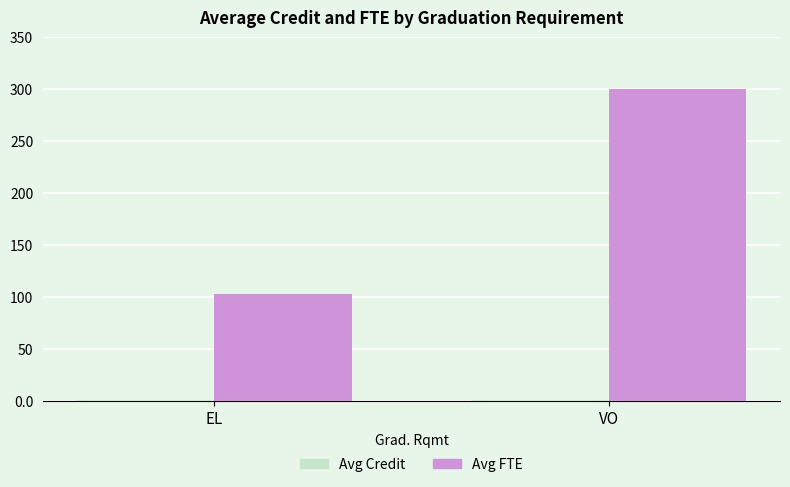

Is it true that Avg FTE equals 300.0 at VO?

True